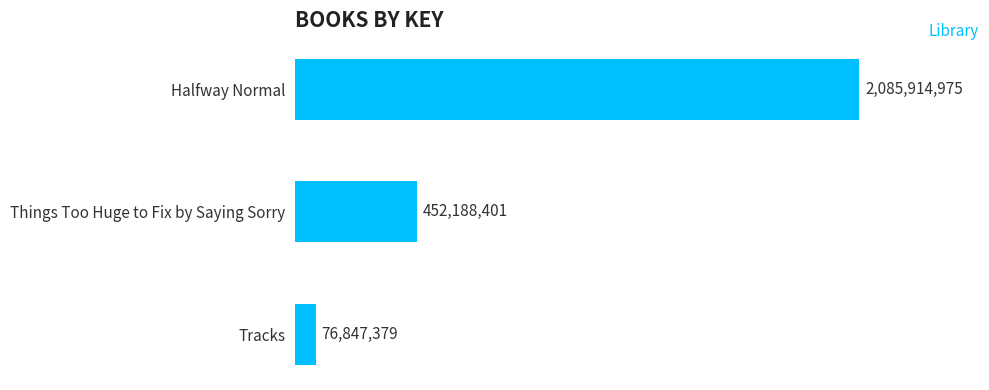

List the labels in order of value, largest first.

Halfway Normal, Things Too Huge to Fix by Saying Sorry, Tracks